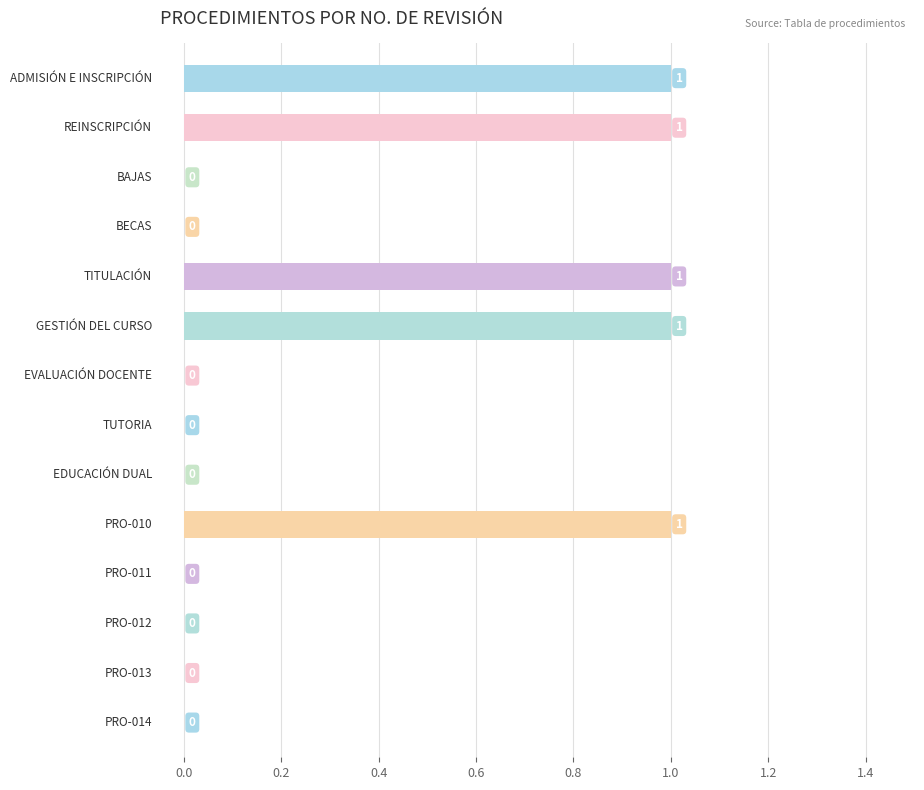

How many values are between 0 and 1?

14